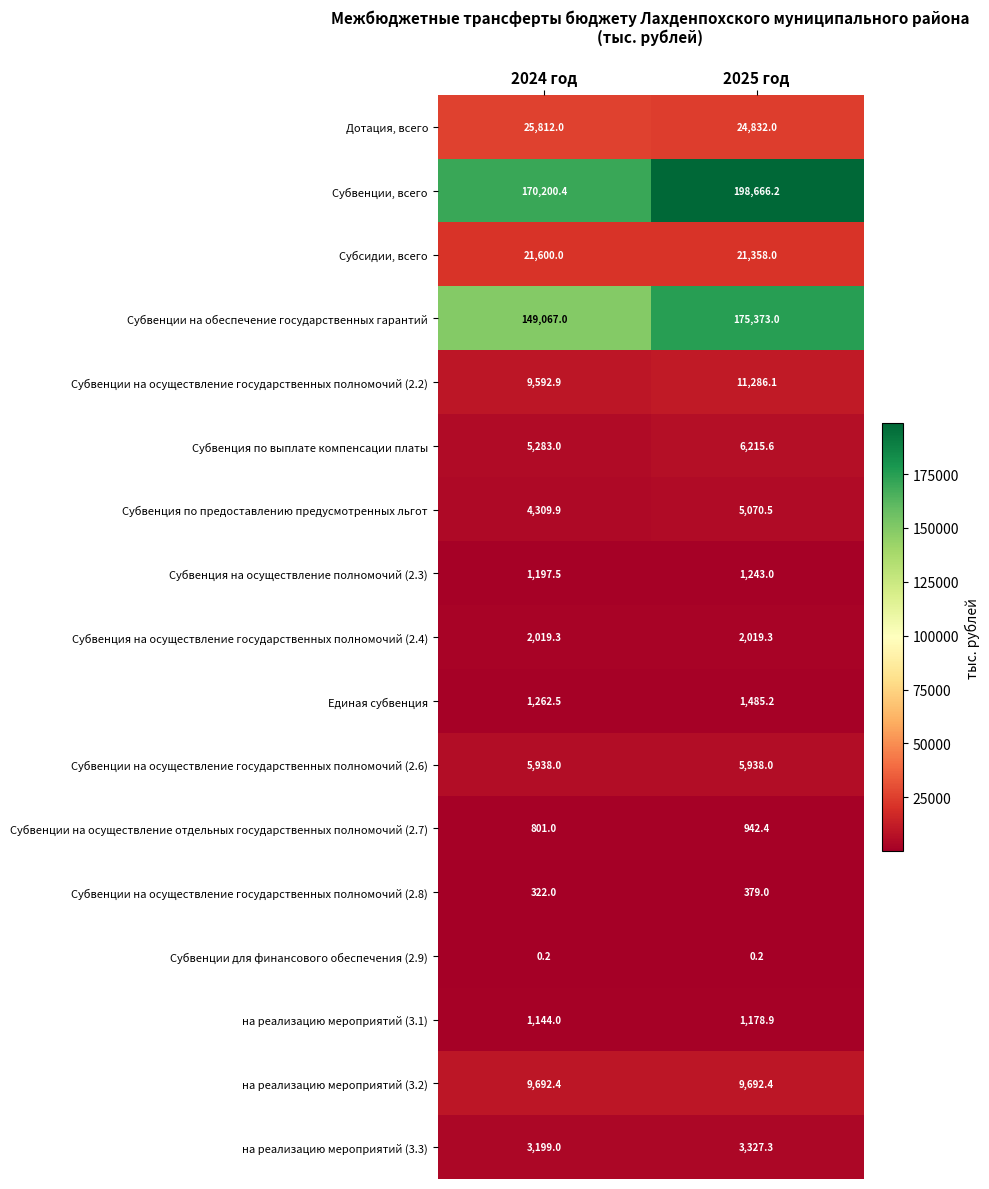

What is the average value of the Субвенции на осуществление отдельных государственных полномочий (2.7) series?

871.7